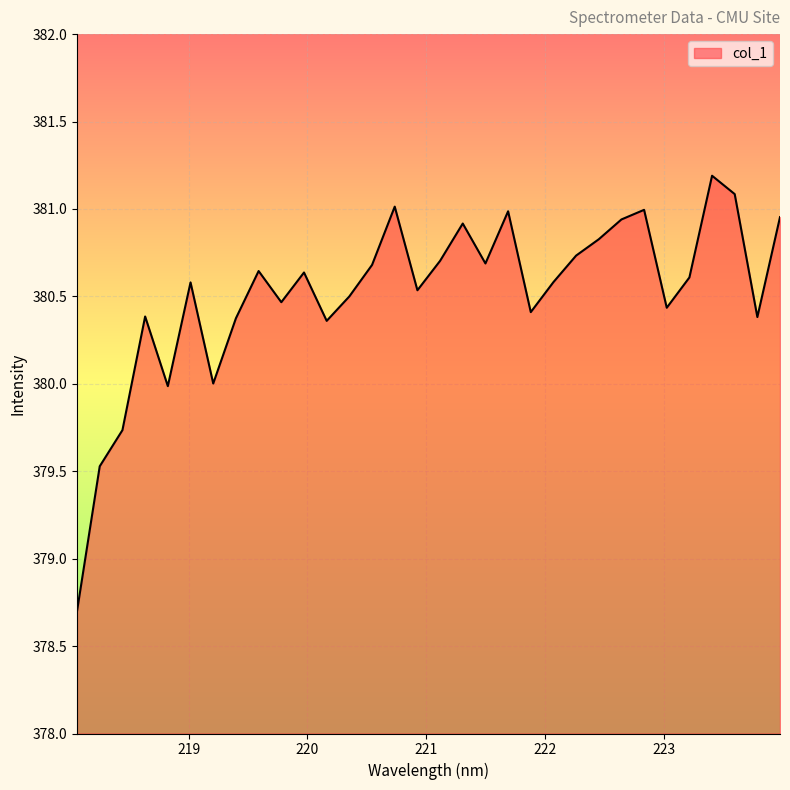

What is the average value?

380.5